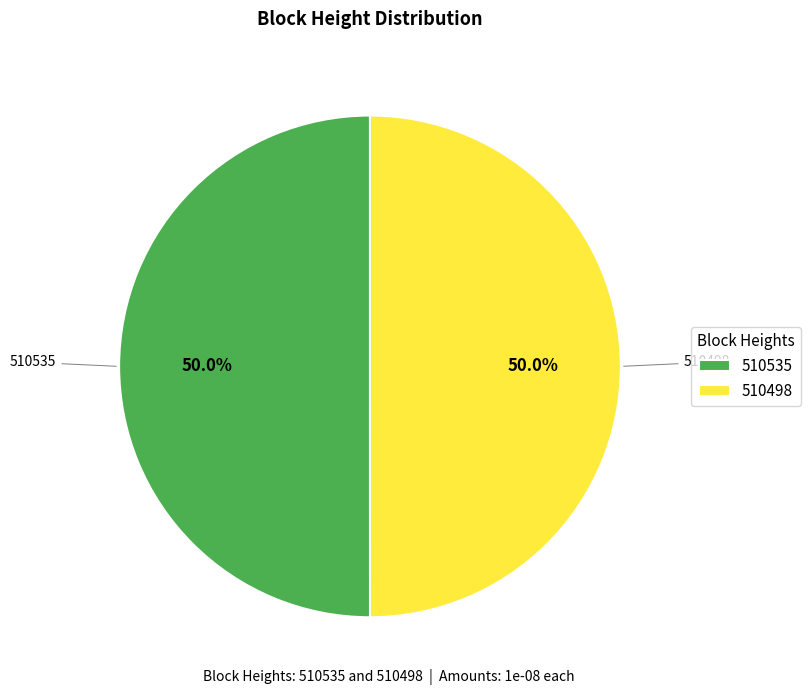

To the nearest percent, what is the average slice percentage?

50%